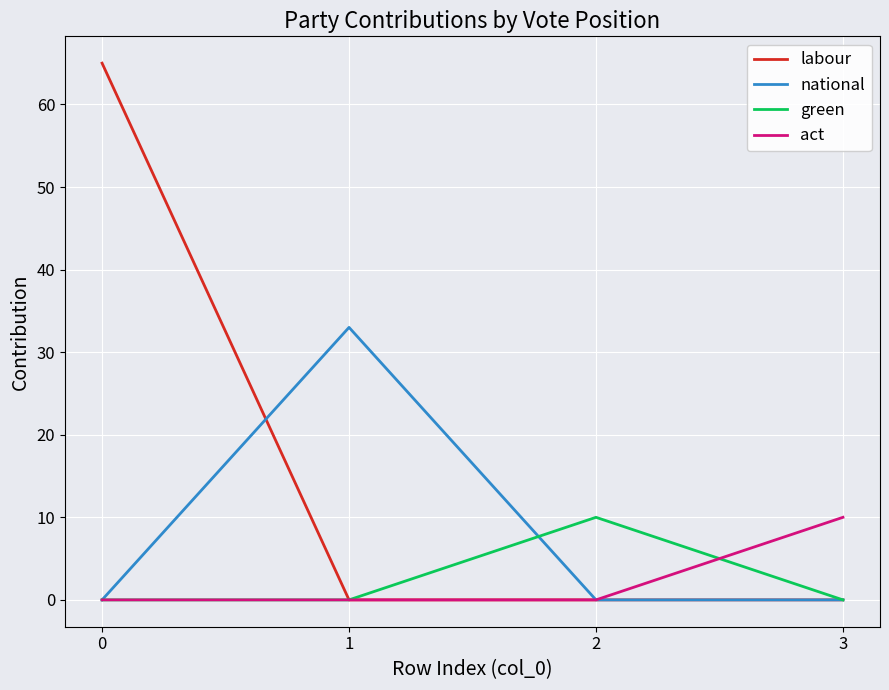

Is this an area chart (filled region under the line)?

No